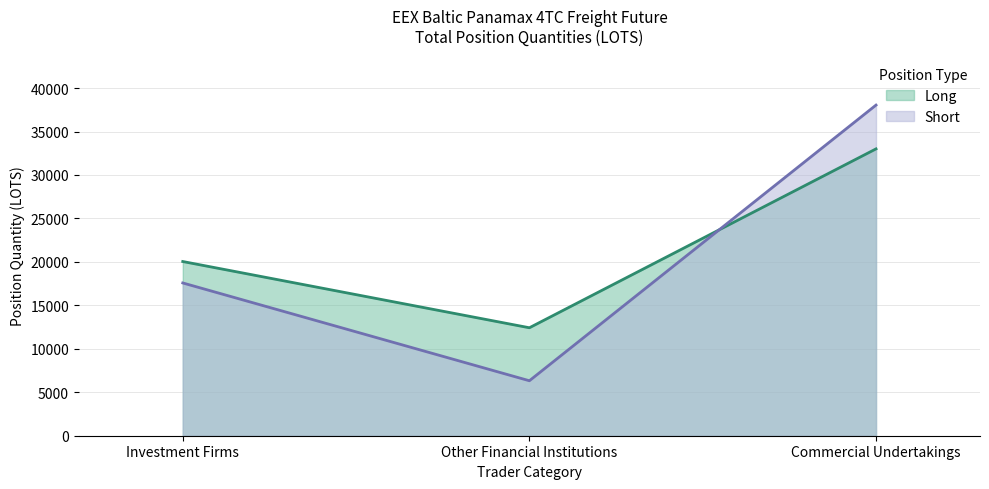

Which series has the widest spread of values?

Short